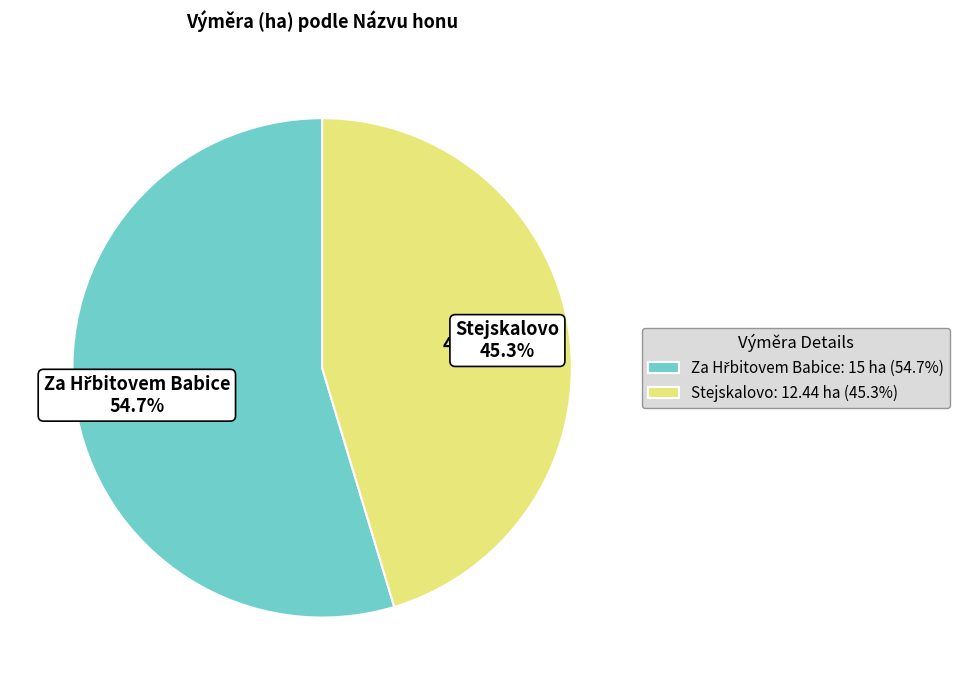

What percentage is the Stejskalovo slice, to the nearest percent?

45%